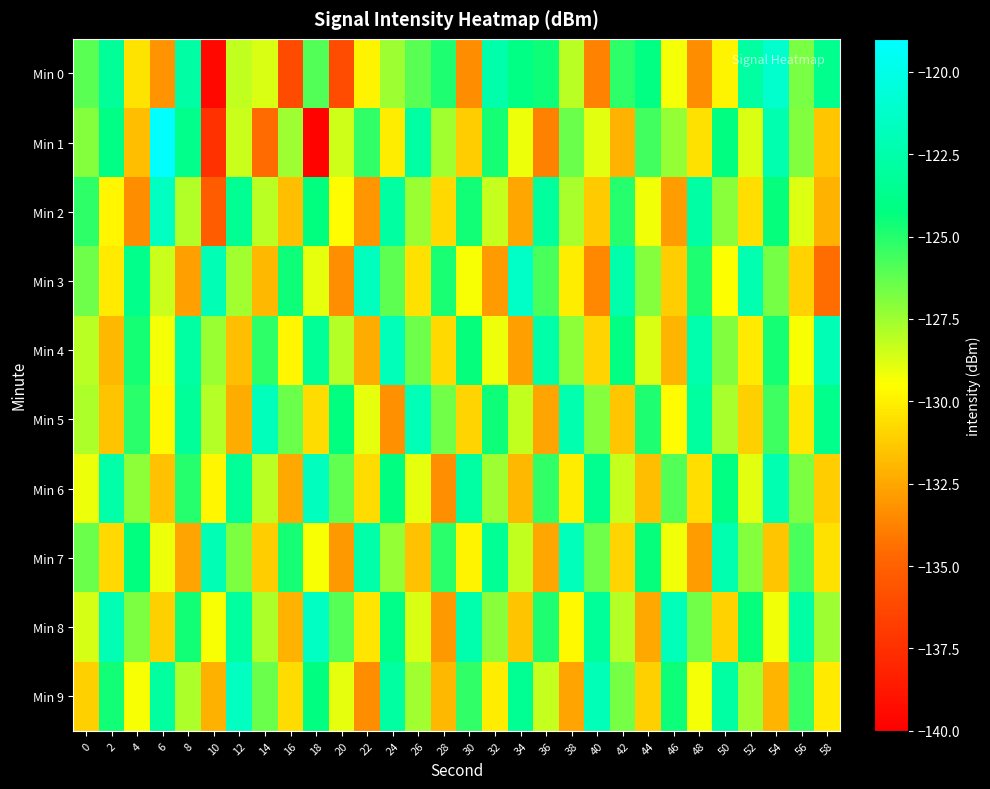

At 52, list the series in order from largest to smallest.

Min 3, Min 0, Min 8, Min 7, Min 9, Min 1, Min 6, Min 4, Min 2, Min 5